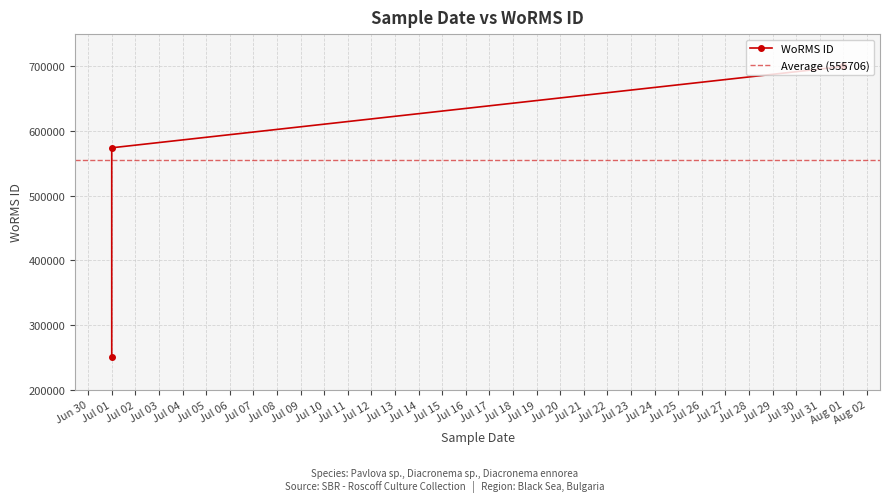

What is the difference between the maximum and second lowest values?

125767